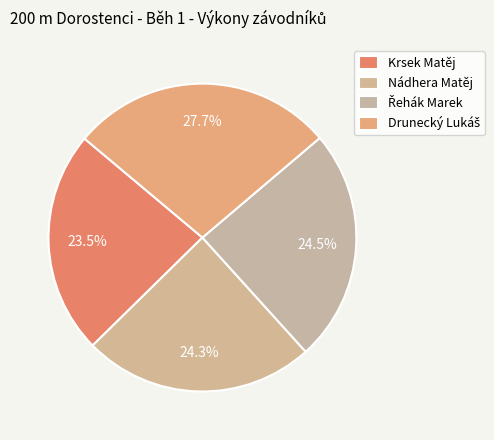

Is Drunecký Lukáš the majority of the pie?

No